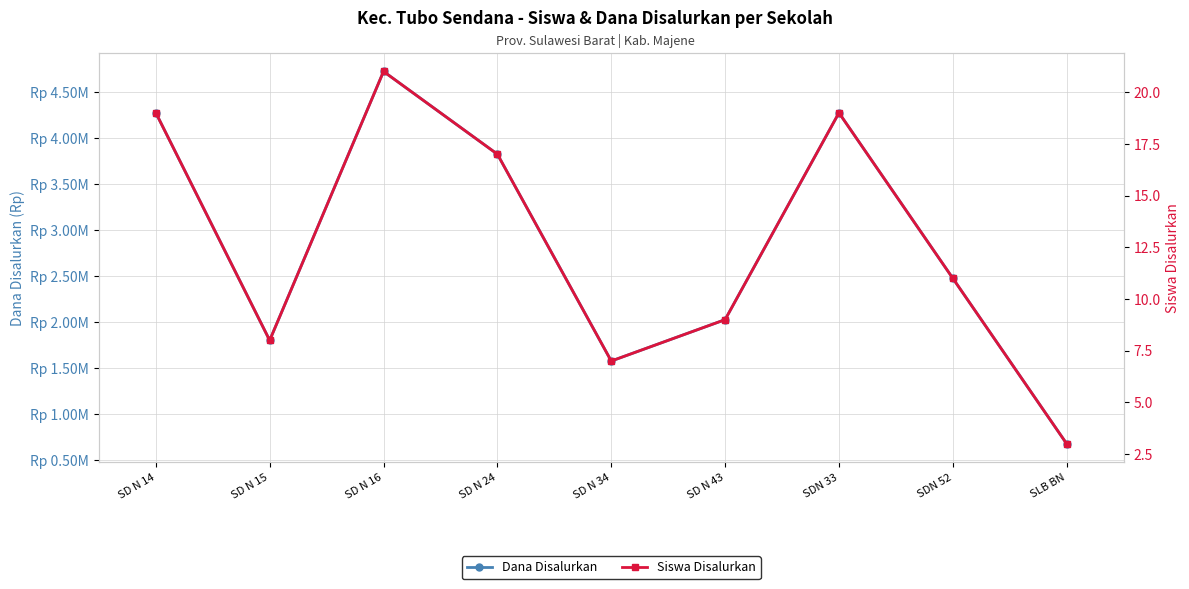

List the labels in order of Siswa Disalurkan value, largest first.

SD N 16, SD N 14, SDN 33, SD N 24, SDN 52, SD N 43, SD N 15, SD N 34, SLB BN